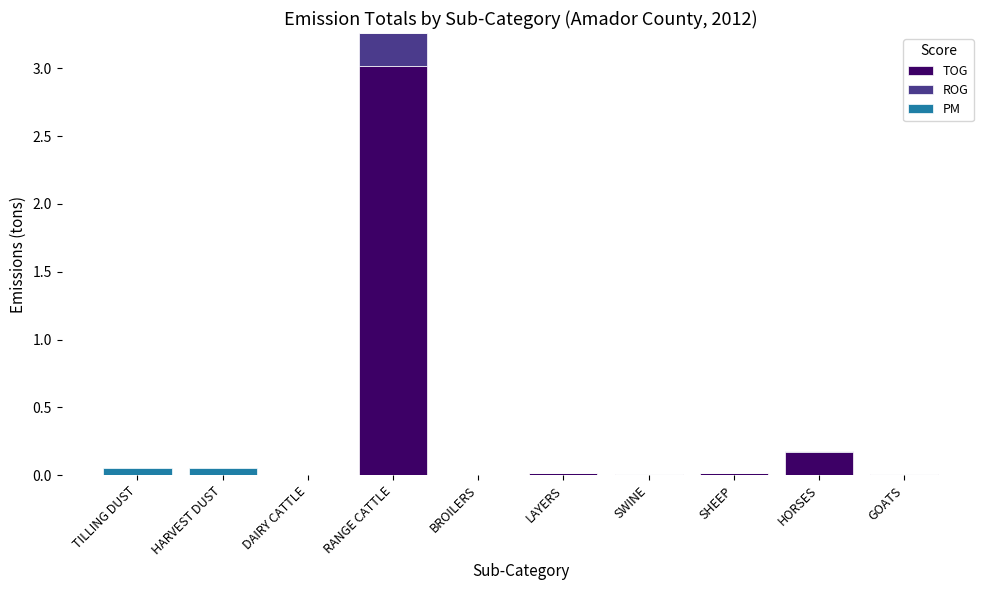

At which label does TOG reach its peak?

RANGE CATTLE